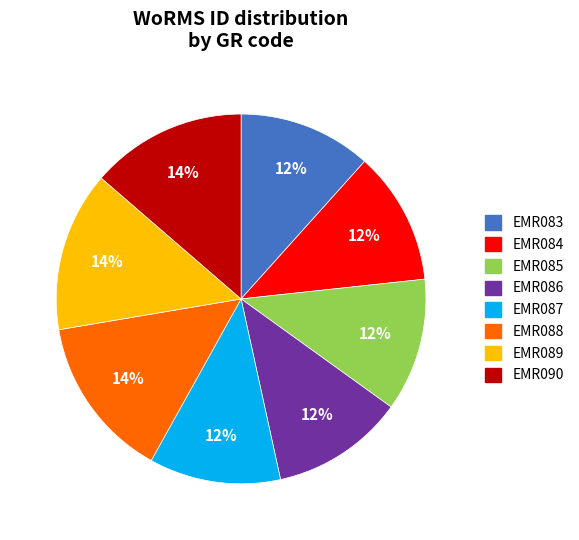

Is the sum of EMR085 and EMR086 greater than half?

No